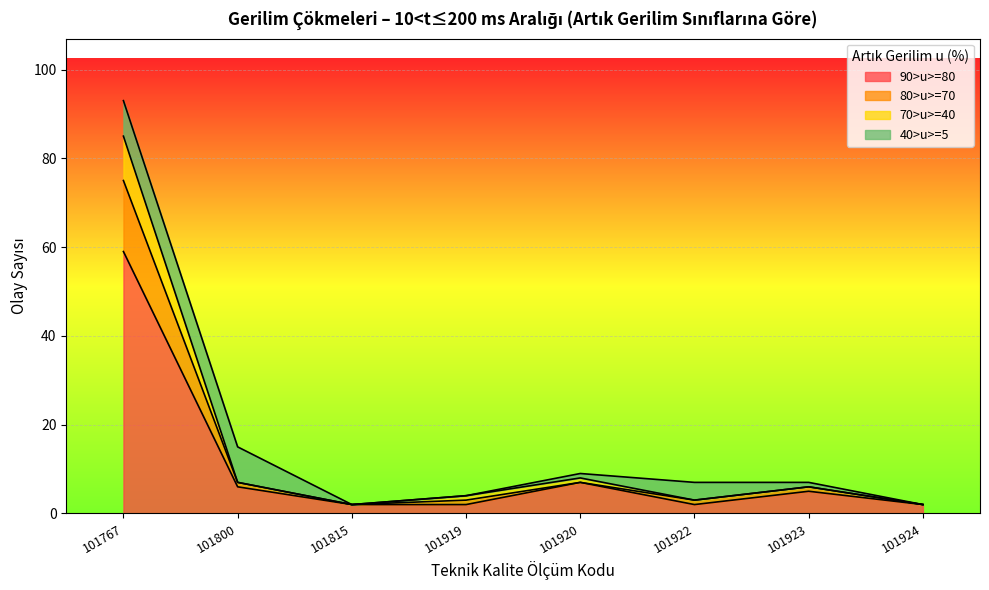

What is the sum of the 80>u>=70 values at 101920 and 101922?

11